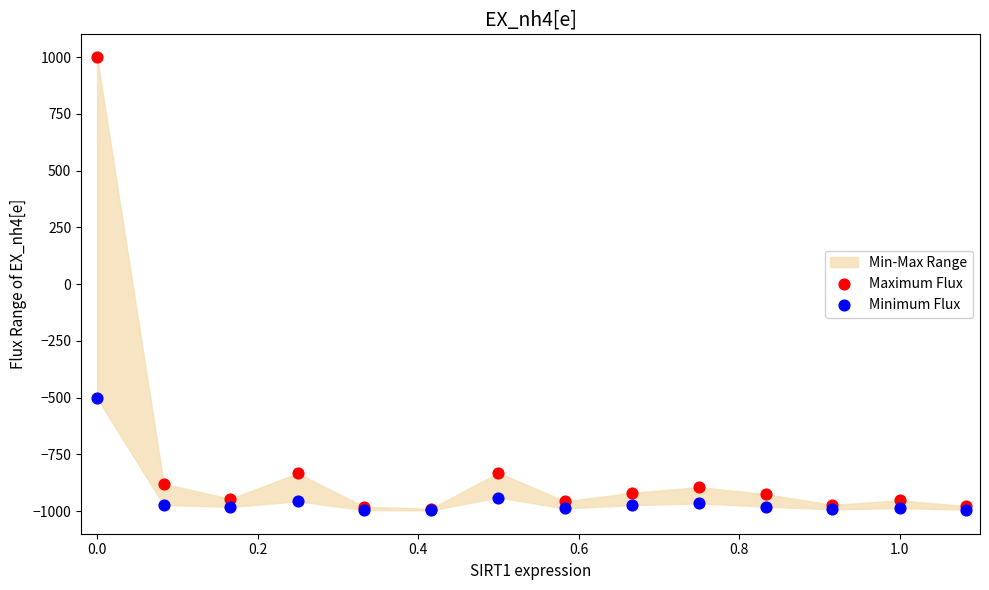

In the Maximum Flux series, what Y value is closest to 5?

-831.2